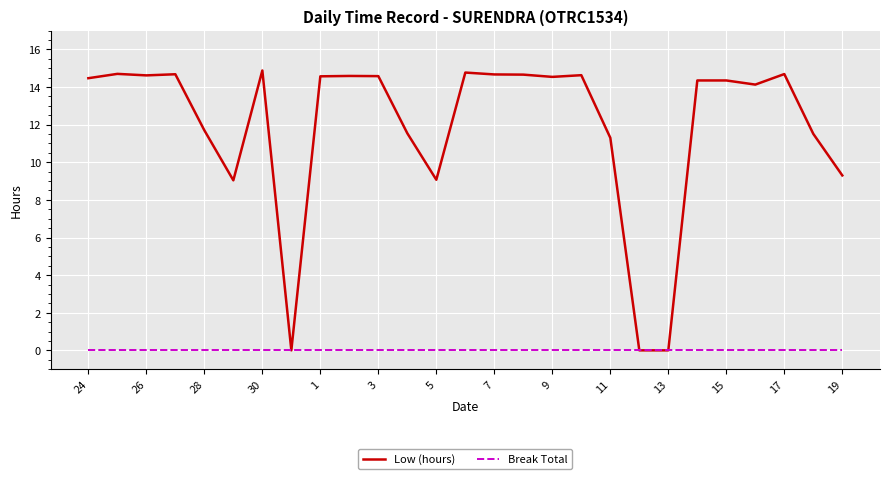

Does the chart have visible grid lines?

Yes